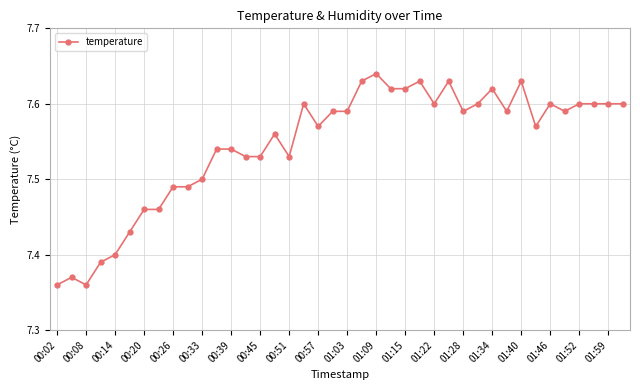

Count the values in the range 7 to 8.

40